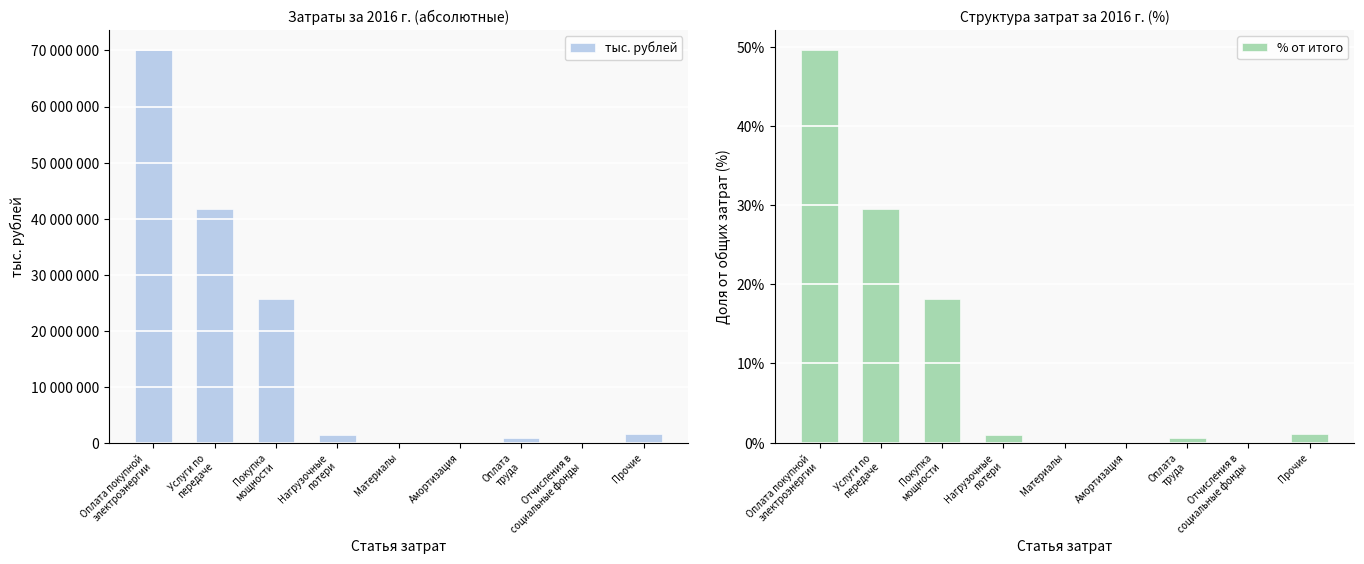

At Прочие, list the series in order from largest to smallest.

тыс. рублей, % от итого